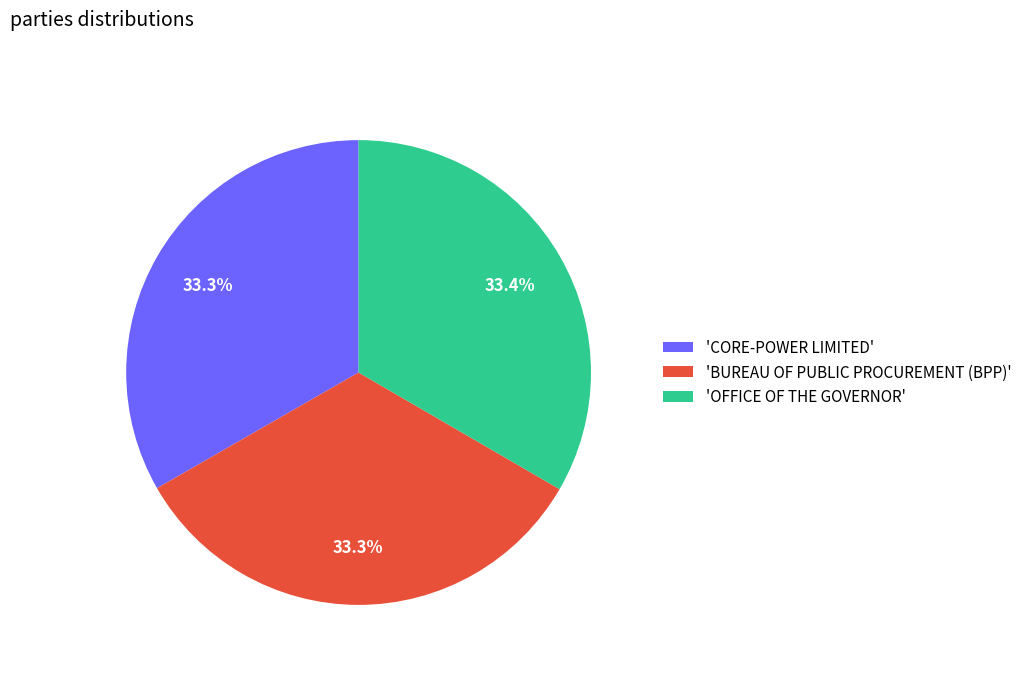

What is the ratio of the value at 'BUREAU OF PUBLIC PROCUREMENT (BPP)' to the value at 'OFFICE OF THE GOVERNOR'?

1.0